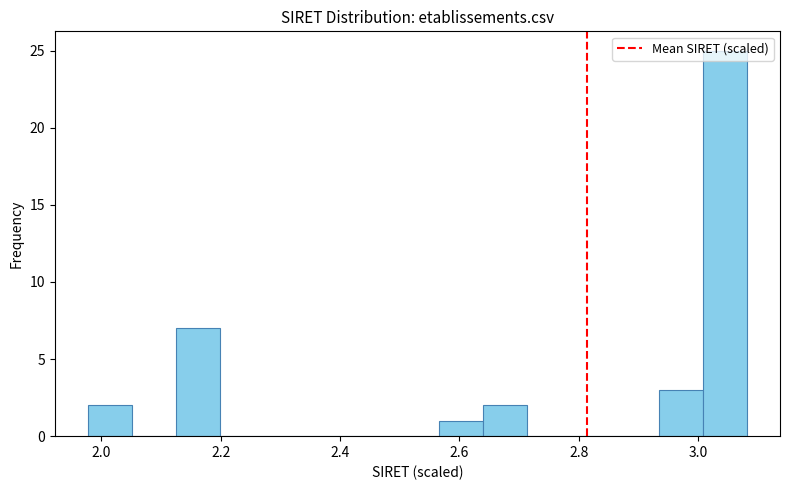

Around what value on the x-axis is the tallest bar? Give the approximate position of its centre, as read against the axis.

3.04